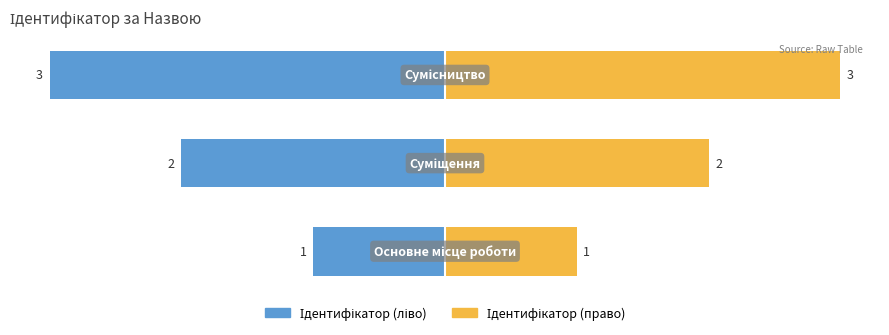

Reading left to right, transcribe all the data shown in this chart.

Основне місце роботи=1	Суміщення=2	Сумісництво=3